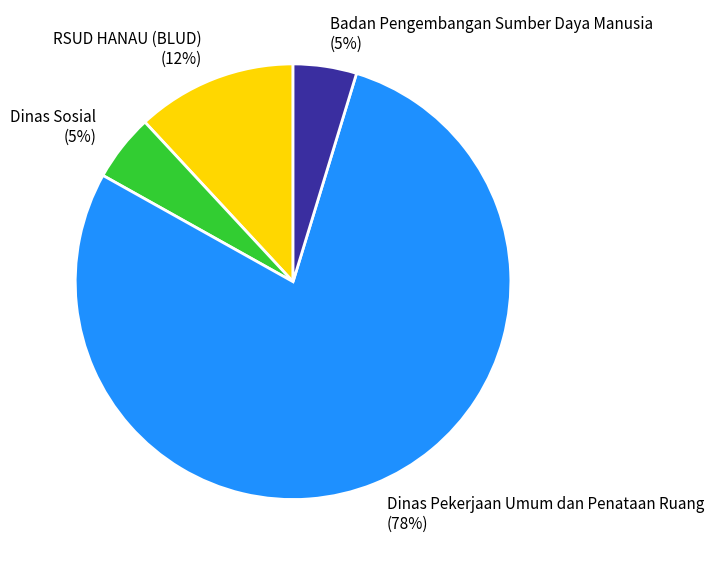

What is the largest slice in the pie chart?

Dinas Pekerjaan Umum dan Penataan Ruang